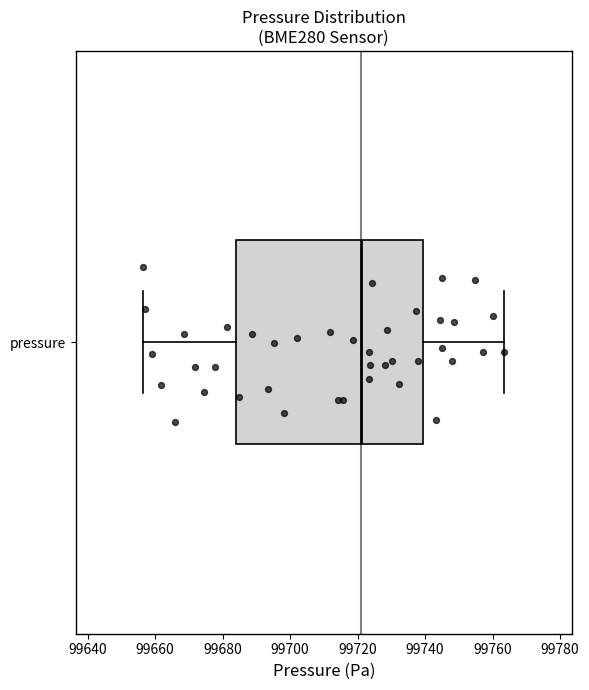

Transcribe this box plot: give where the median line is, the range the box spans, and where the two whiskers end, as read against the x-axis. The values are not printed on the chart, so give them approximately, as read against the axis.

median 99720, box 99684 to 99740, whiskers 99656 to 99764